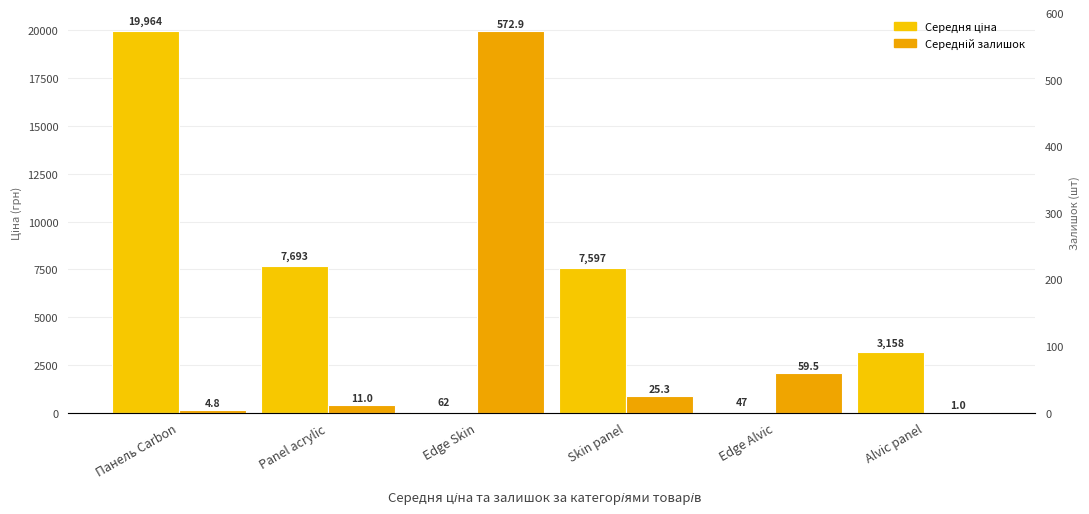

Which series has the largest range (max minus min)?

Середня ціна